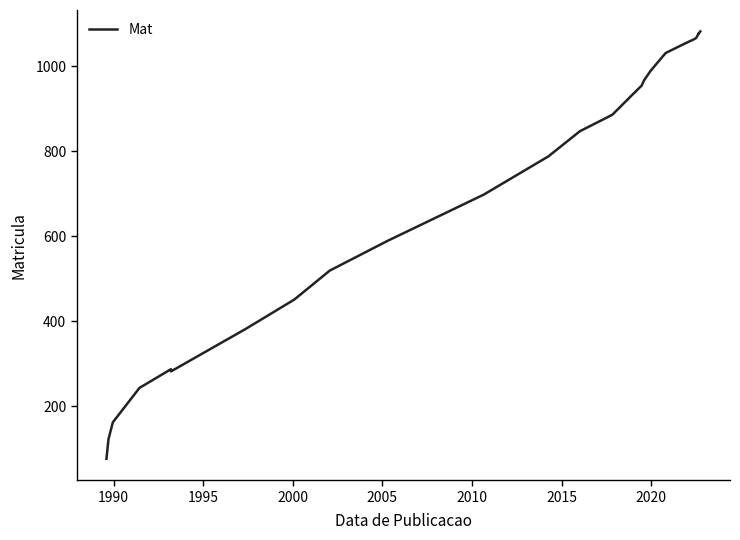

How many interior local peaks (higher than both neighbors) does the data have?

2